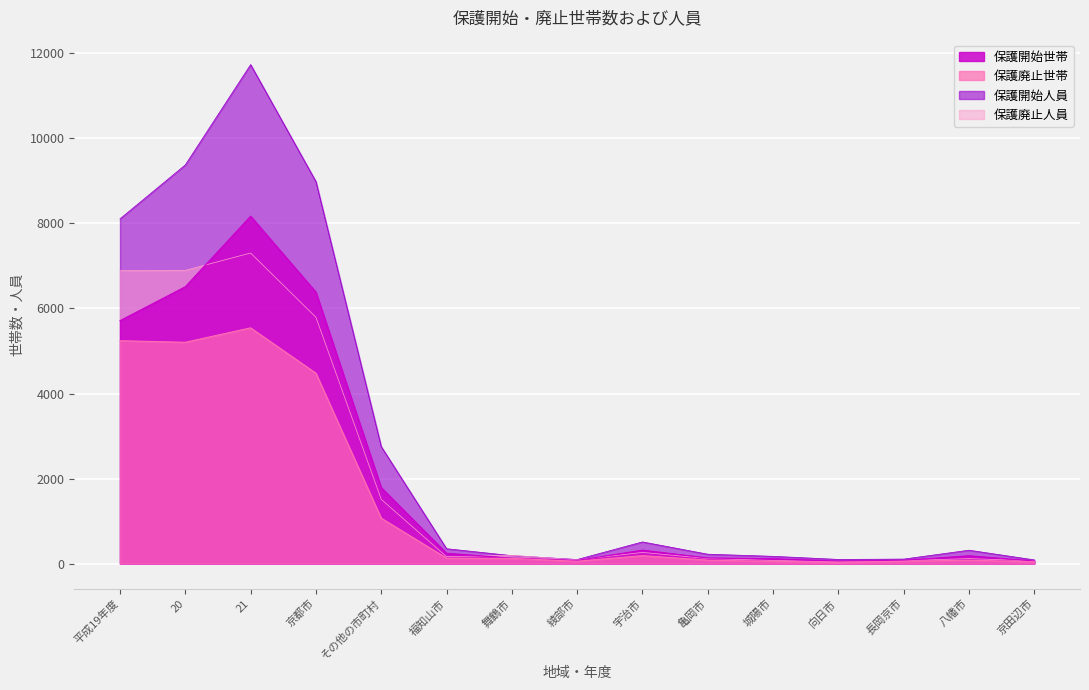

The value of 保護廃止人員 at 向日市 is 72. True or false?

False